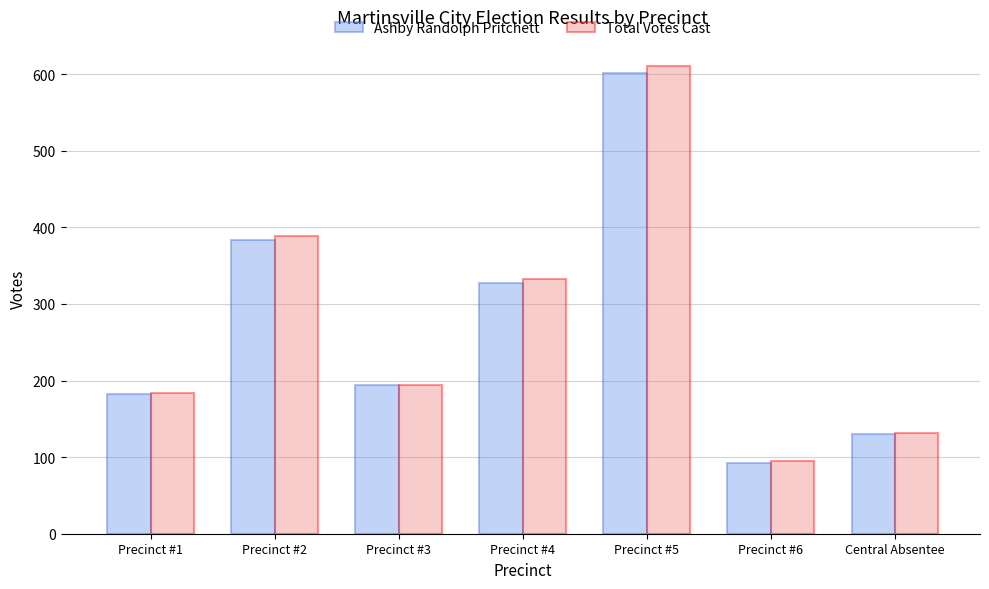

What is the sum of all Ashby Randolph Pritchett values?

1911